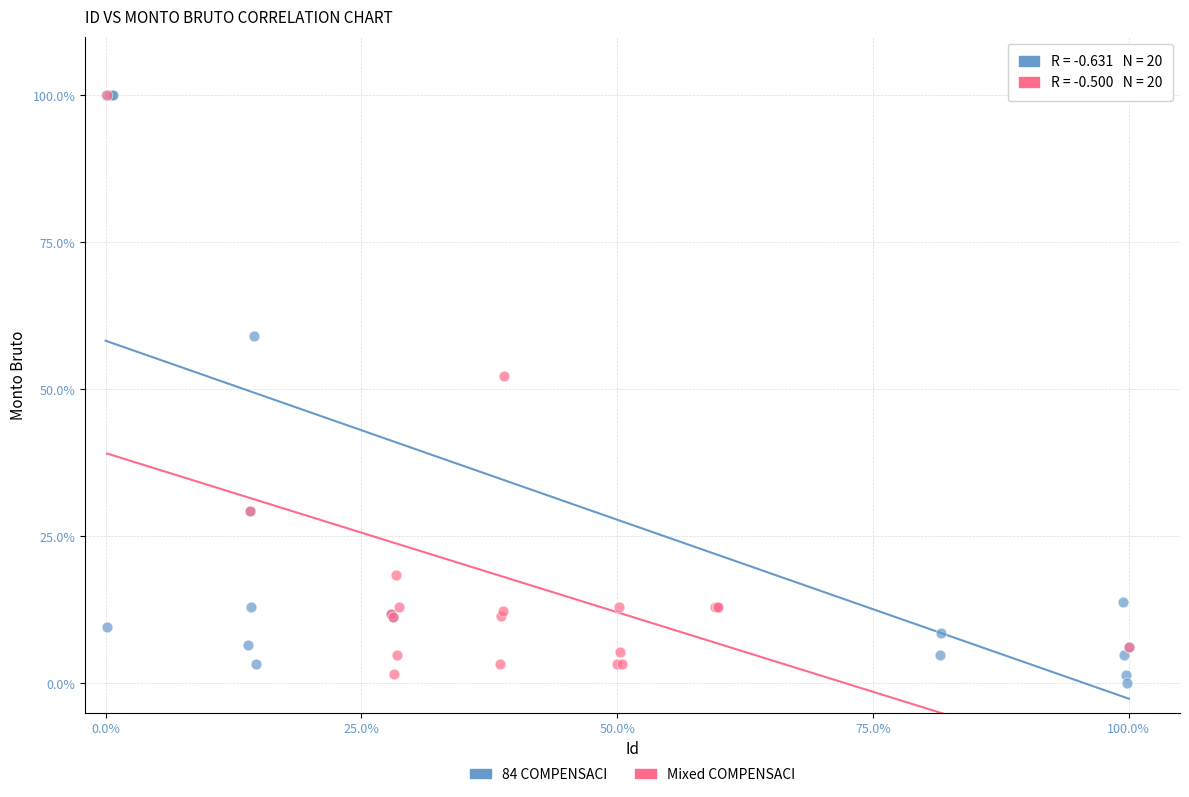

What are all the series names shown in the legend?

84 COMPENSACI, Mixed COMPENSACI